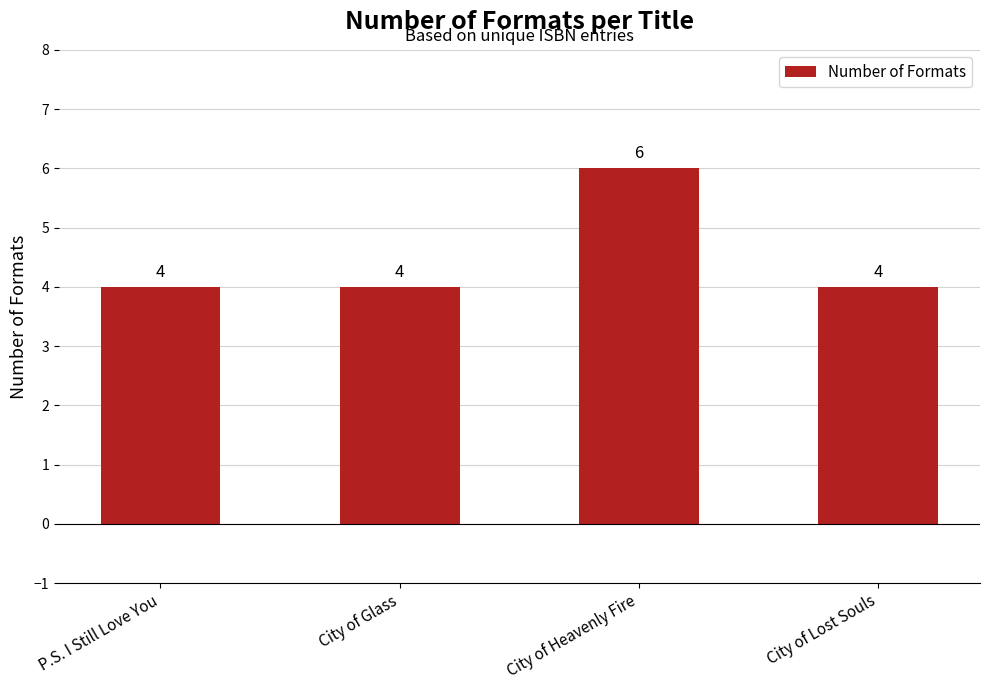

How many values are between 4 and 6?

4